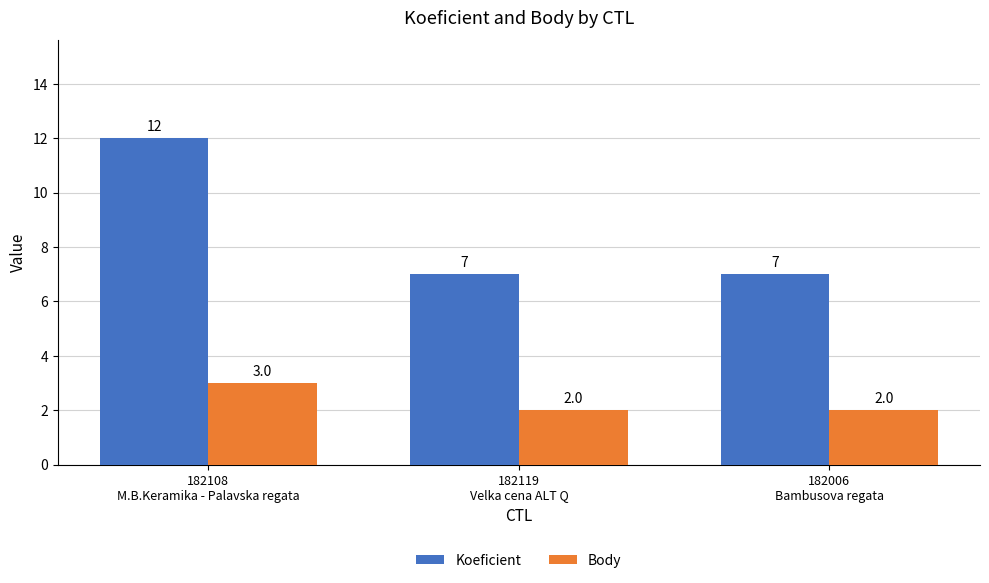

Does the chart contain any negative values?

No